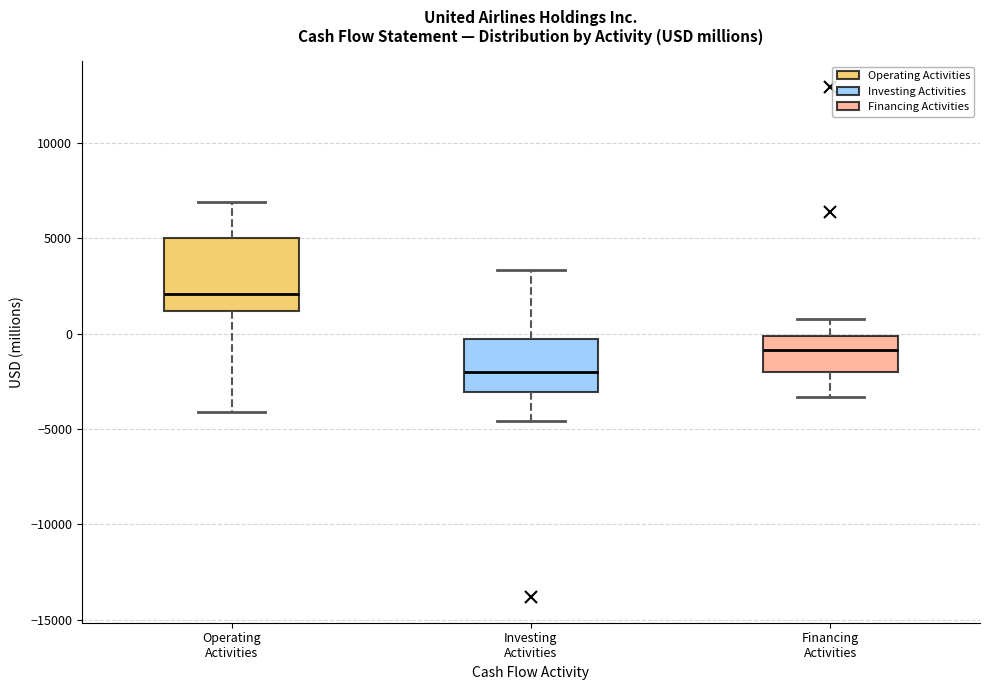

Reading left to right, transcribe this box plot: for each box, give where its median line is, the range the box spans, and where its two whiskers end, as read against the y-axis. The values are not printed on the chart, so give them approximately, as read against the axis.

Operating Activities: median 2000, box 1000 to 5000, whiskers -4000 to 7000
Investing Activities: median -2000, box -3000 to -500, whiskers -4500 to 3500
Financing Activities: median -1000, box -2000 to 0, whiskers -3500 to 1000